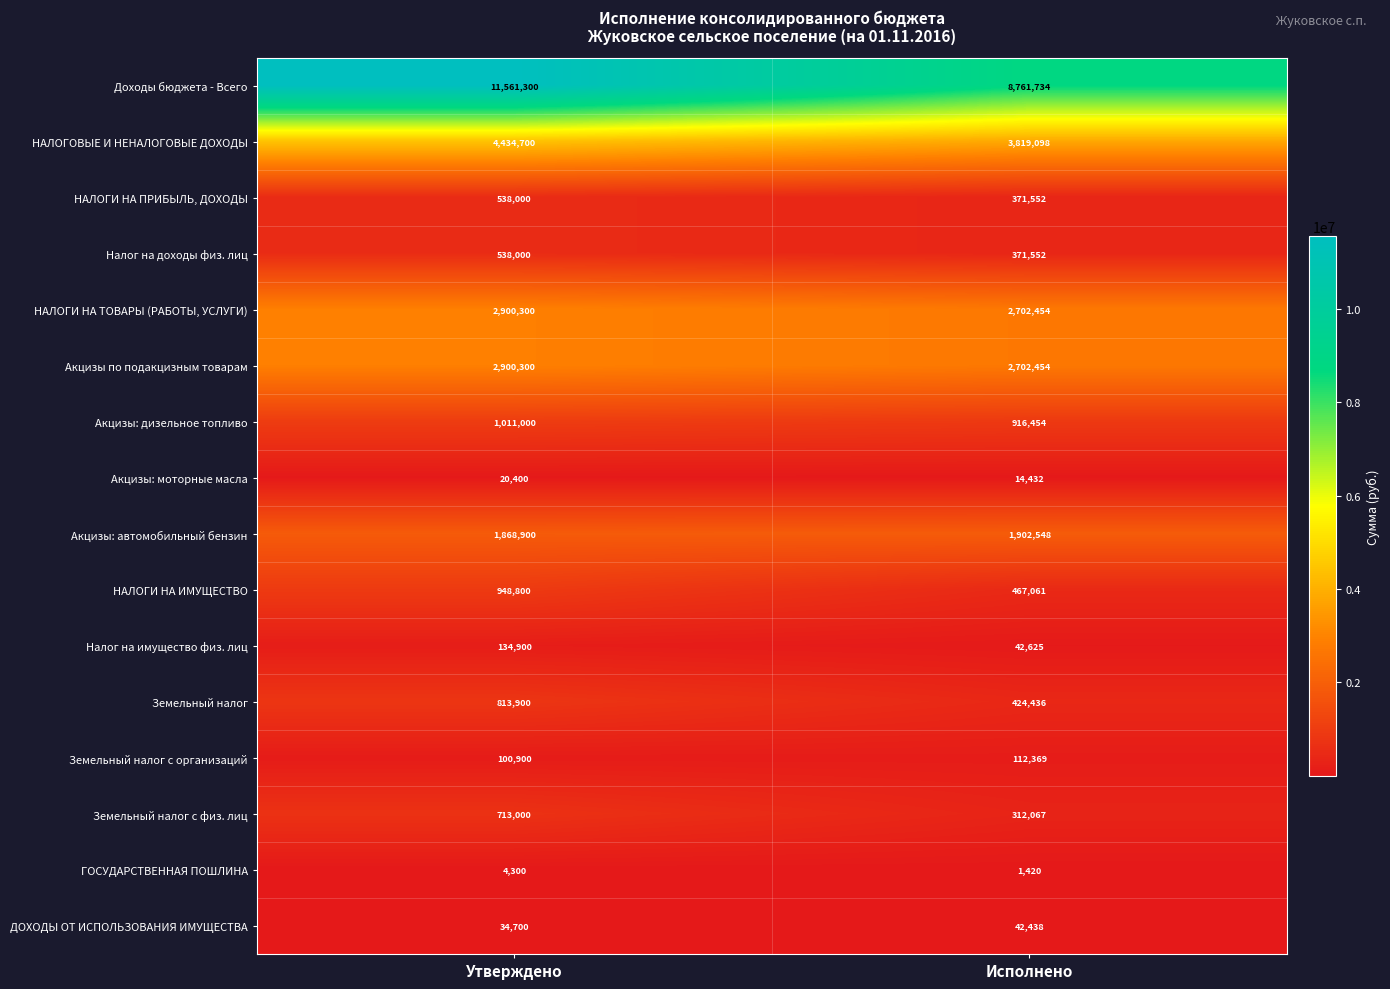

Is it true that Доходы бюджета - Всего equals 11561300 at Утверждено?

True